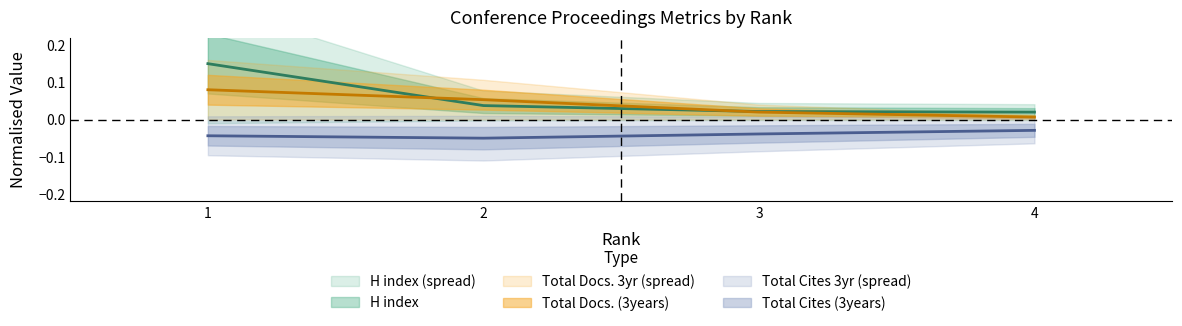

How many categories are shown in the chart?

4